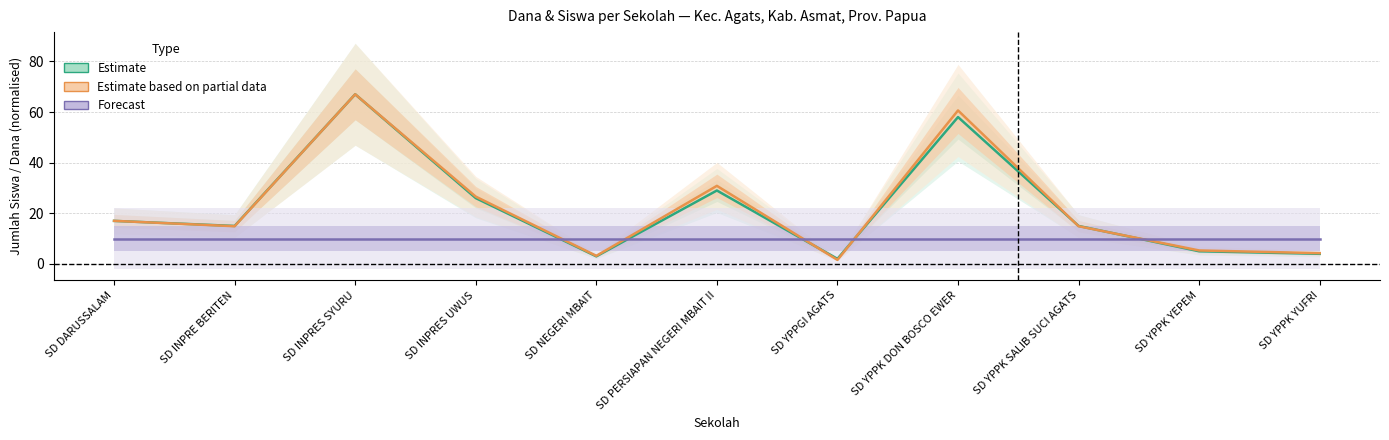

What is the sum of the Estimate values at SD INPRES UWUS and SD YPPGI AGATS?

28.0